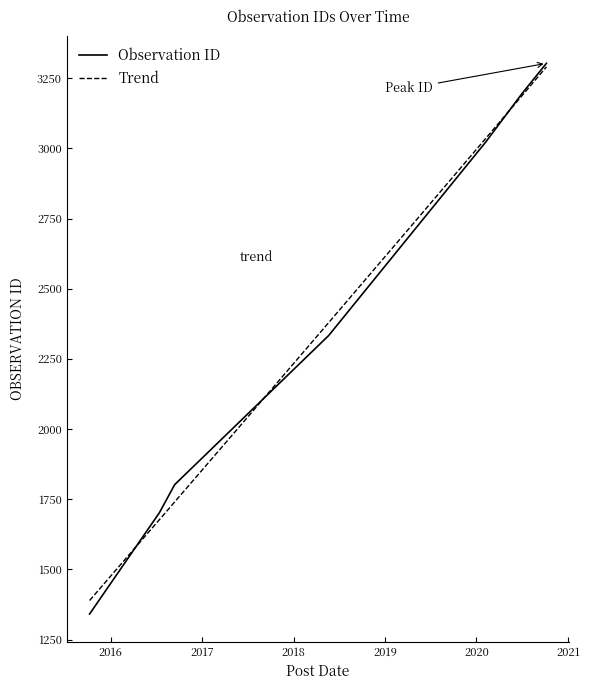

What is the average value?

2386